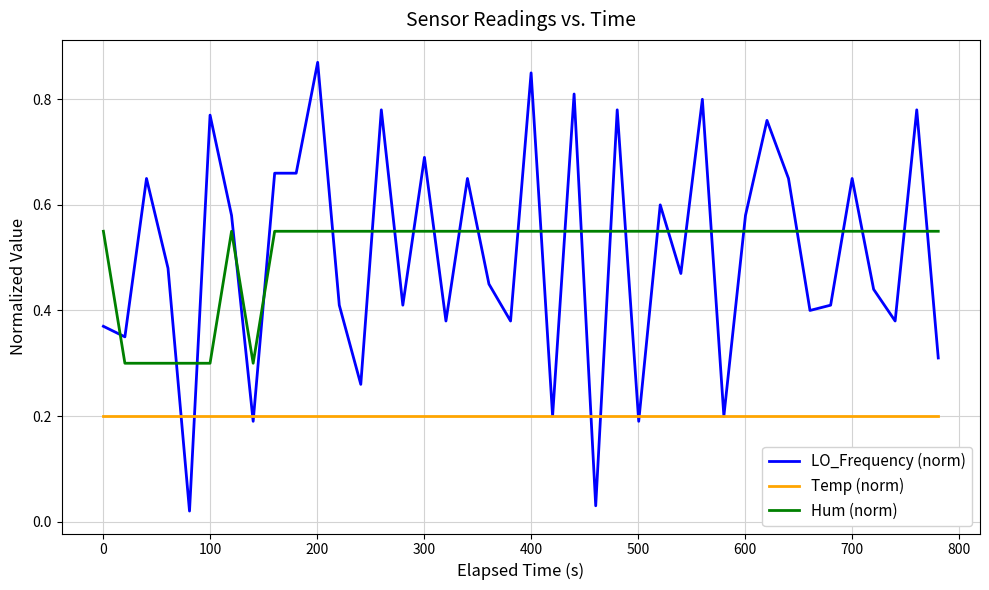

Which series has the widest spread of values?

LO_Frequency (norm)